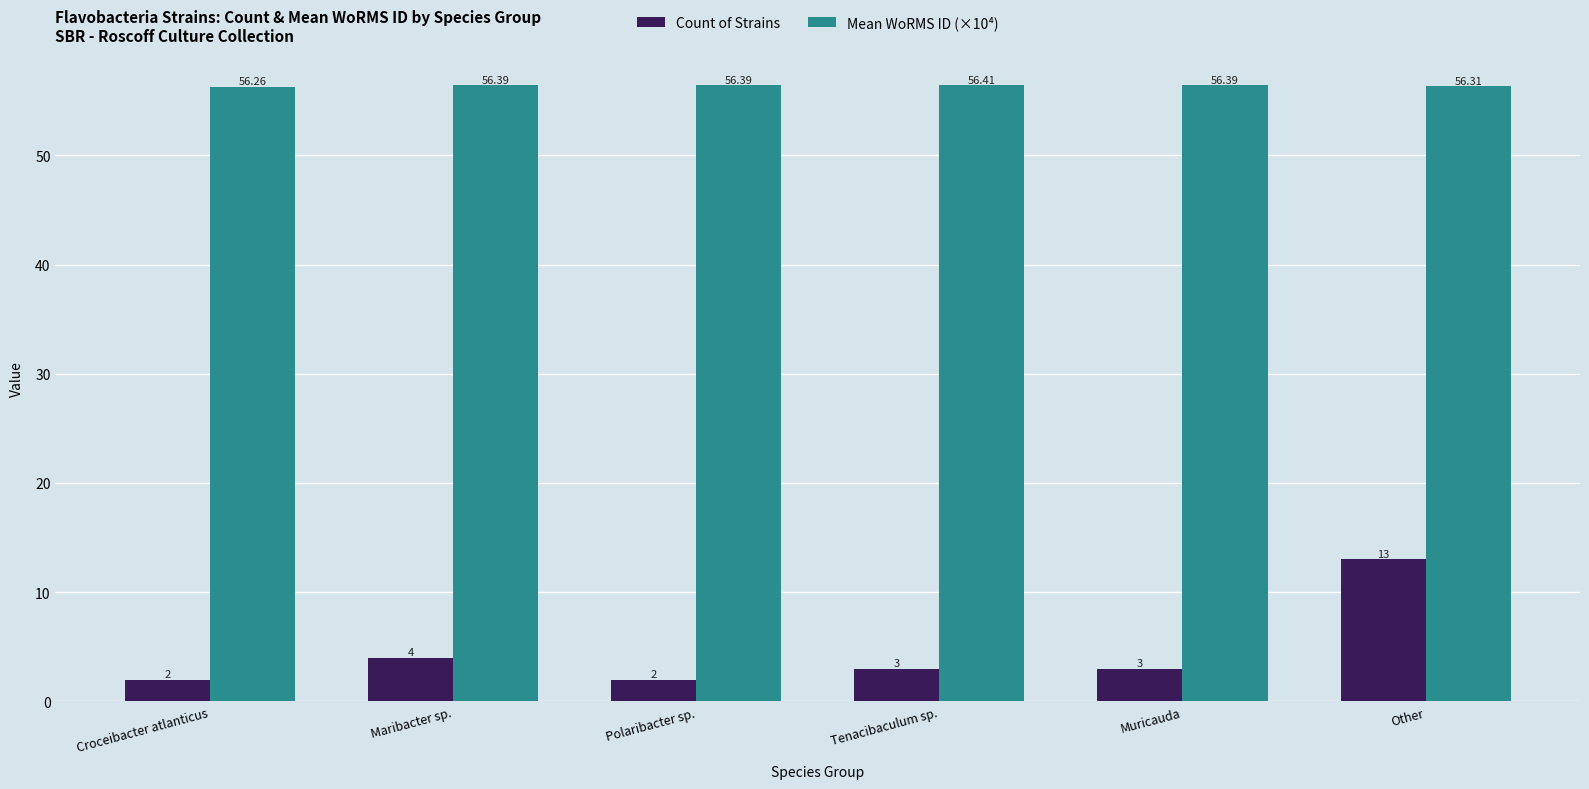

True or false: Mean WoRMS ID (×10⁴) has a value of 22.0 at Croceibacter atlanticus.

False